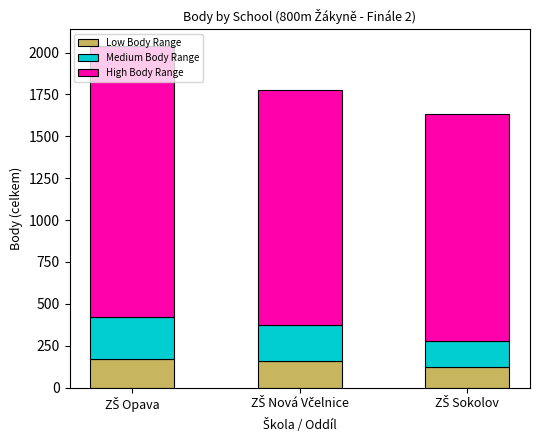

What is the difference between the maximum and minimum values in the Low Body Range series?

50